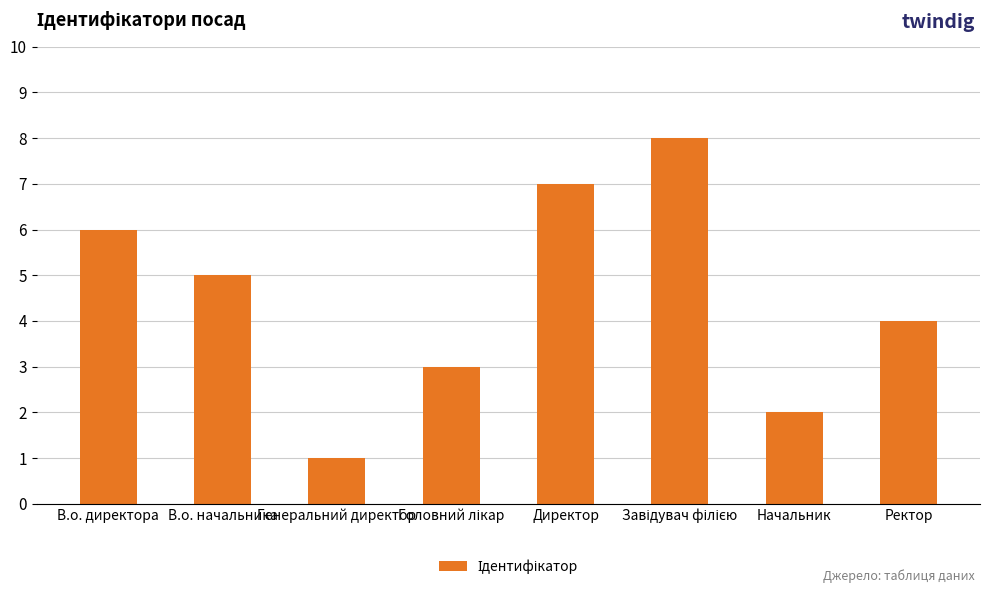

The value at Ректор is 4. True or false?

True